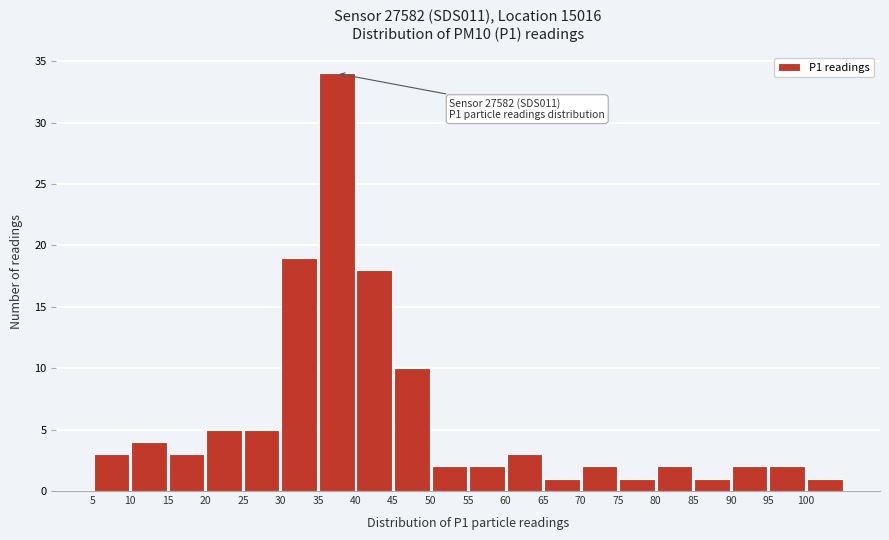

Which range on the x-axis has the tallest bar?

35 to 40